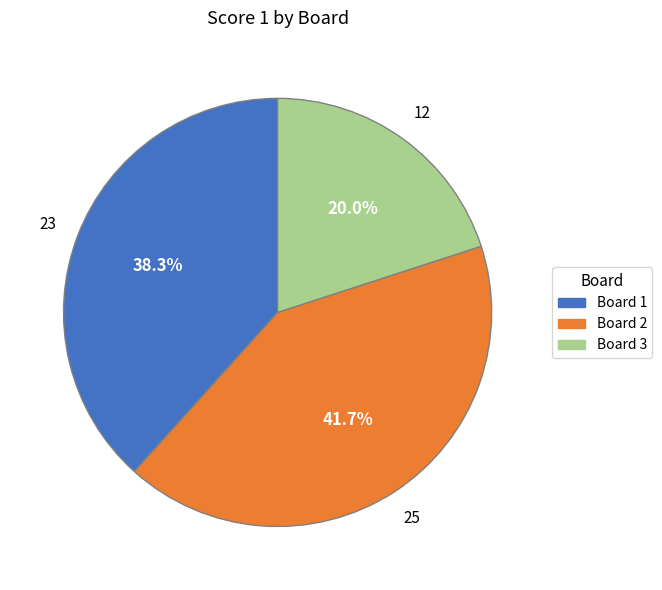

What is the largest slice in the pie chart?

Board 2